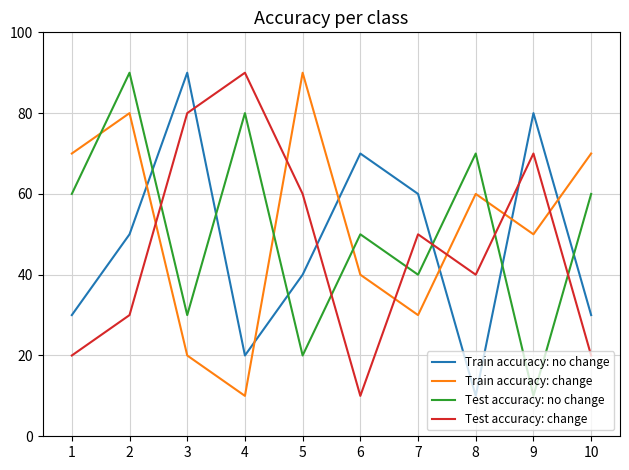

At which category does Train accuracy: no change reach its first local peak?

3